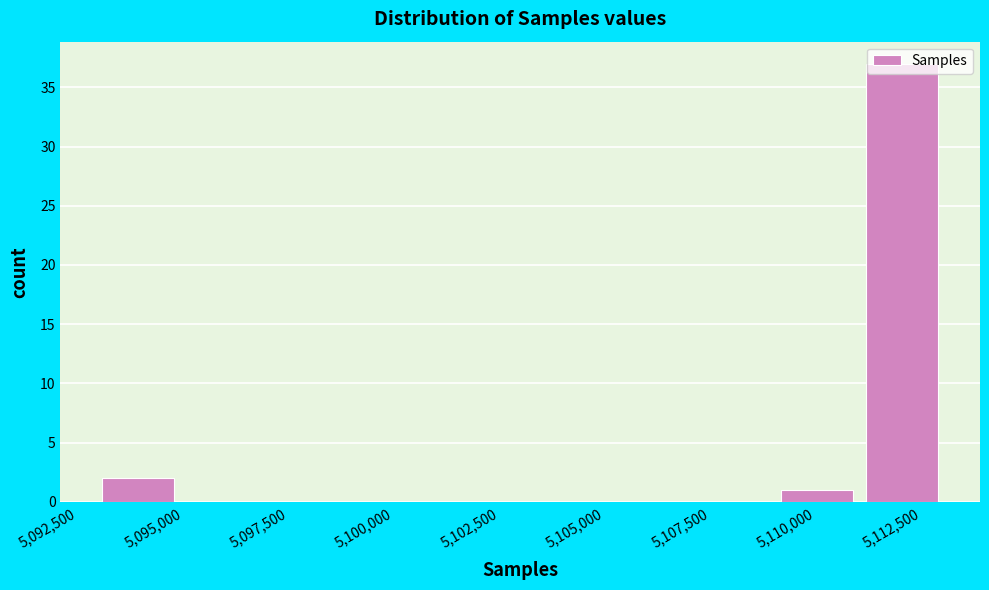

Reading left to right, list every bar in this chart as the range it spans on the x-axis followed by its height. Neither the bar edges nor the heights are printed on the chart, so give them approximately, as read against the axes.

5093000 to 5095000: 2
5095000 to 5097000: 0
5097000 to 5099000: 0
5099000 to 5101000: 0
5101000 to 5103000: 0
5103000 to 5105000: 0
5105000 to 5107000: 0
5107000 to 5109000: 0
5109000 to 5111000: 1
5111000 to 5113000: 37